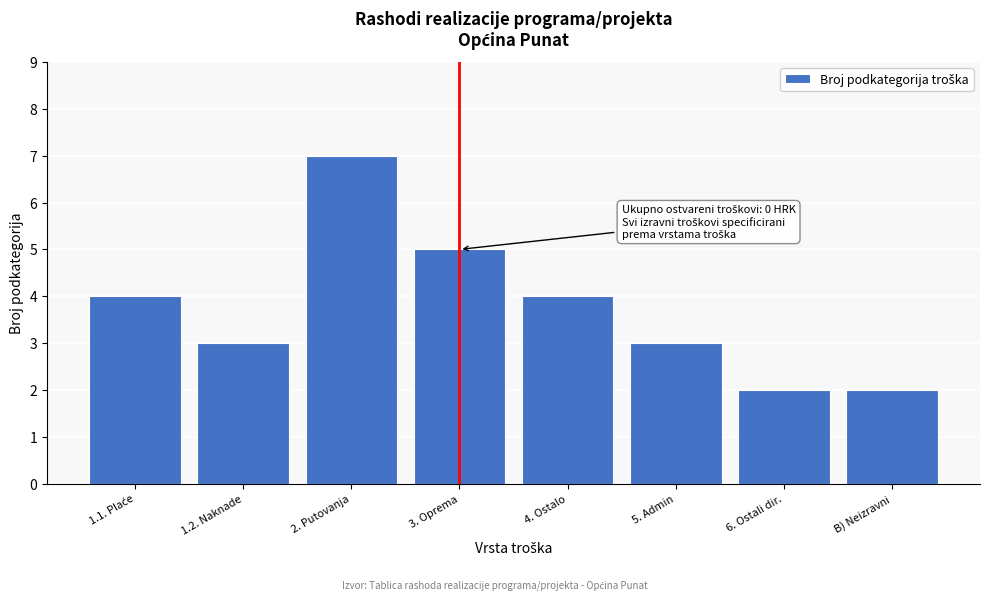

Reading right to left, what are all the values shown in this chart?

2	2	3	4	5	7	3	4